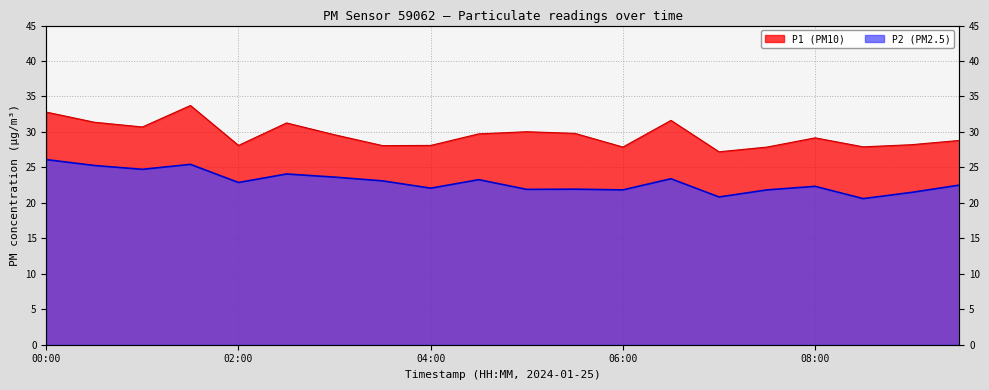

At which label is P2 closest to 23?

03:30